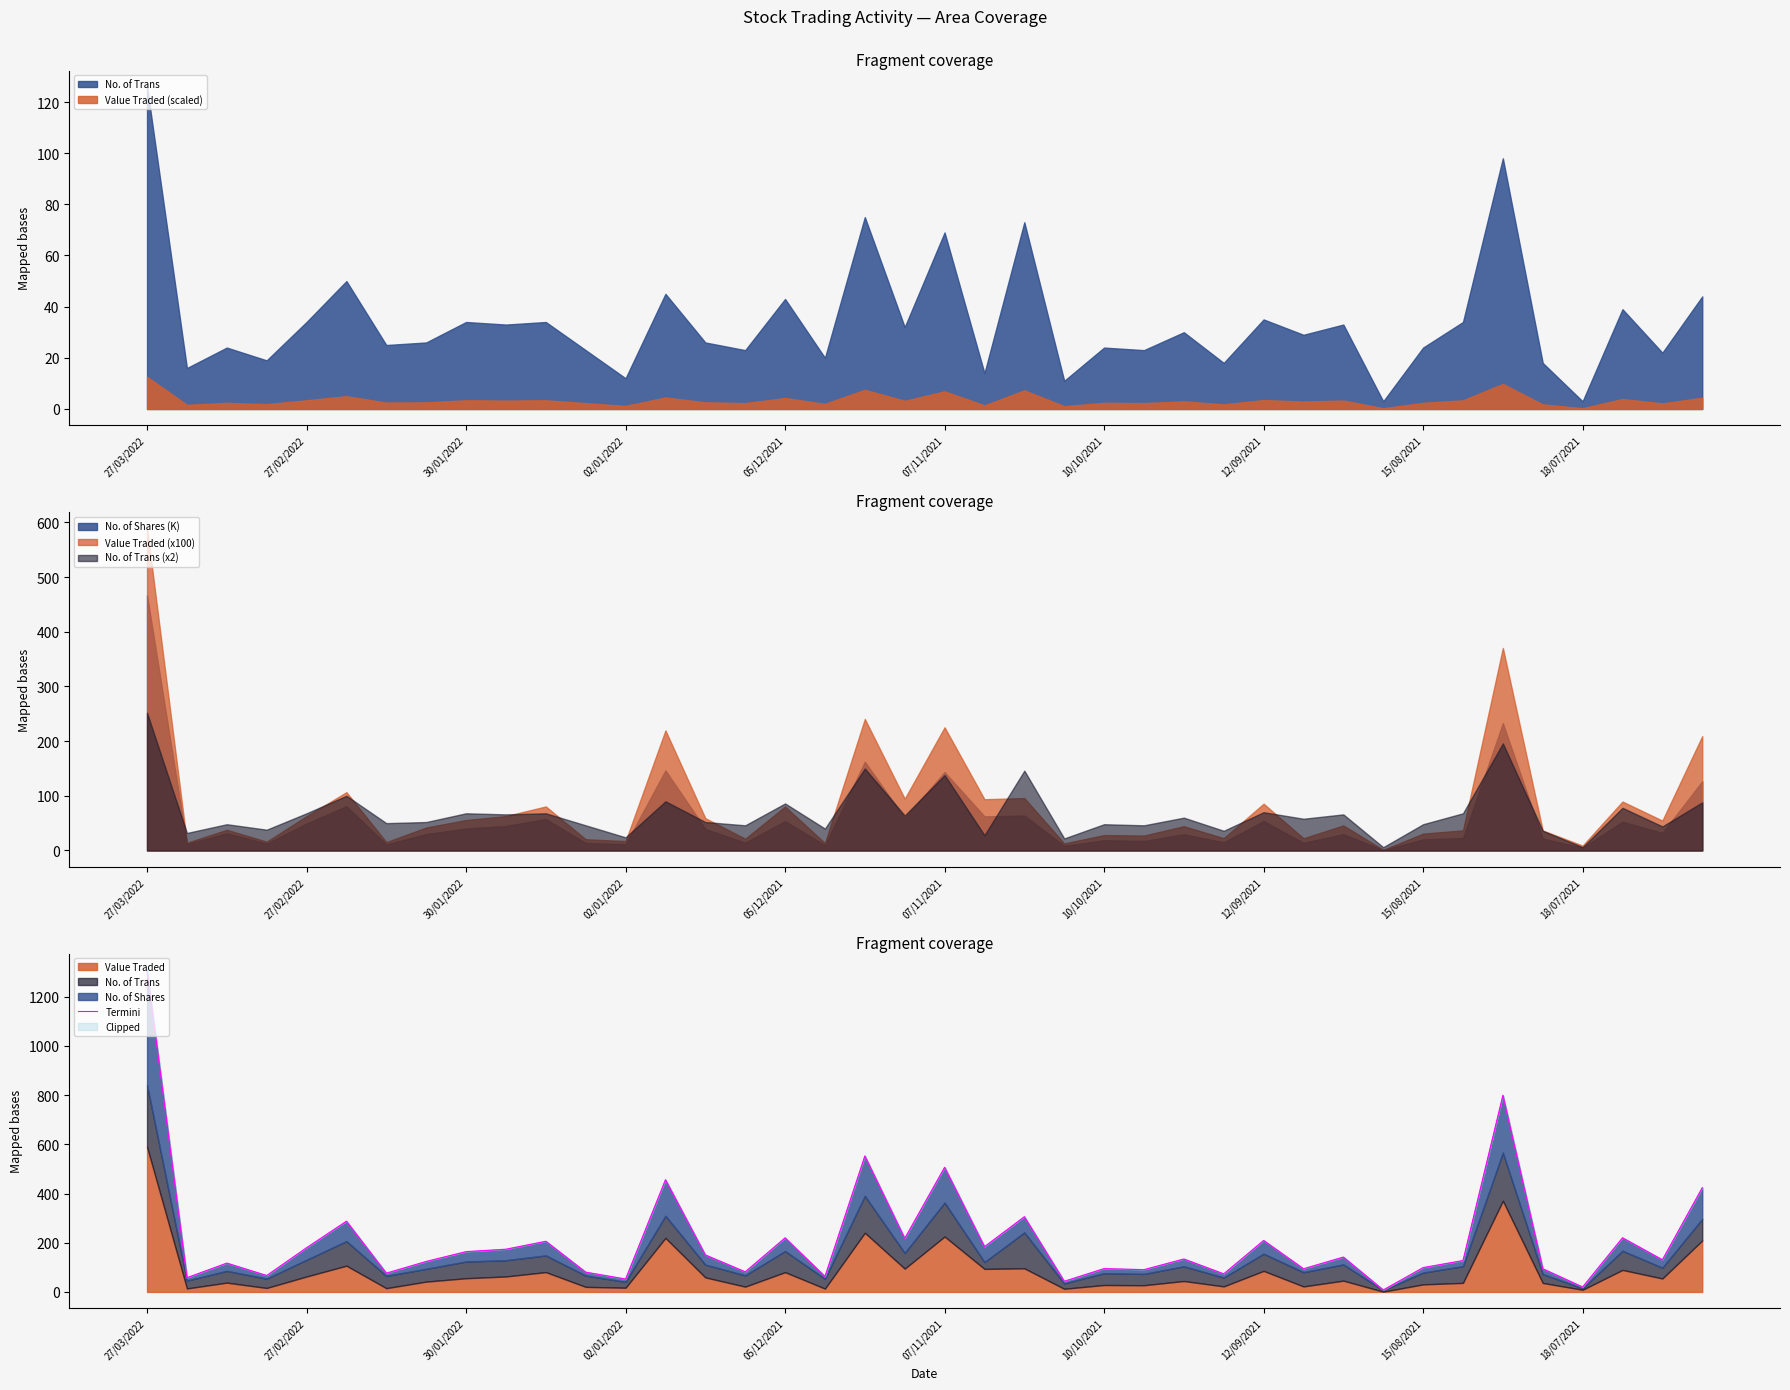

Is it true that No. of Shares (K) equals 202.4 at 07/11/2021?

False